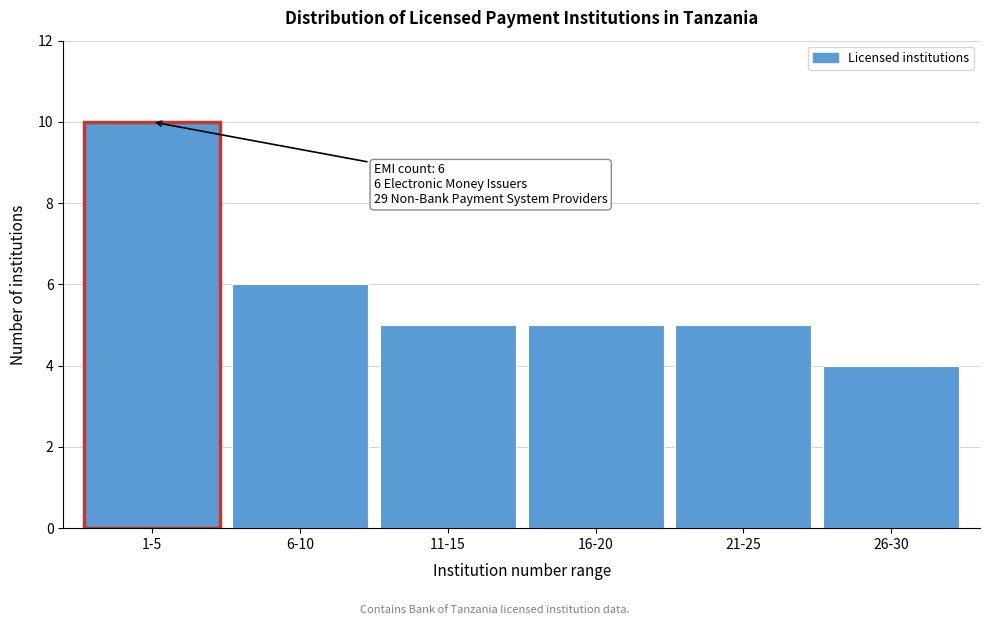

Reading right to left, what are all the values shown in this chart?

4	5	5	5	6	10